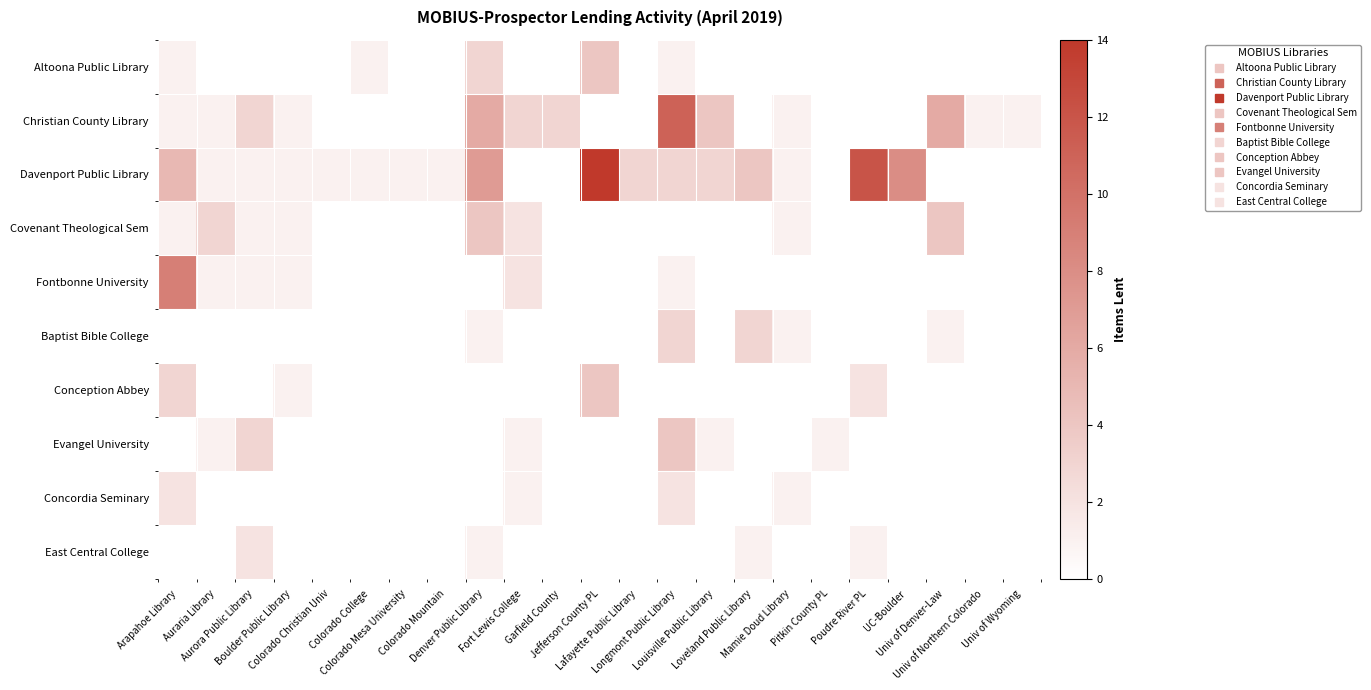

Reading left to right, list all the values displayed in this chart.

Altoona Public Library: Arapahoe Library=1	Auraria Library=0	Aurora Public Library=0	Boulder Public Library=0	Colorado Christian Univ=0	Colorado College=1	Colorado Mesa University=0	Colorado Mountain=0	Denver Public Library=3	Fort Lewis College=0	Garfield County=0	Jefferson County PL=4	Lafayette Public Library=0	Longmont Public Library=1	Louisville Public Library=0	Loveland Public Library=0	Mamie Doud Library=0	Pitkin County PL=0	Poudre River PL=0	UC-Boulder=0	Univ of Denver-Law=0	Univ of Northern Colorado=0	Univ of Wyoming=0
Christian County Library: Arapahoe Library=1	Auraria Library=1	Aurora Public Library=3	Boulder Public Library=1	Colorado Christian Univ=0	Colorado College=0	Colorado Mesa University=0	Colorado Mountain=0	Denver Public Library=6	Fort Lewis College=3	Garfield County=3	Jefferson County PL=0	Lafayette Public Library=0	Longmont Public Library=11	Louisville Public Library=4	Loveland Public Library=0	Mamie Doud Library=1	Pitkin County PL=0	Poudre River PL=0	UC-Boulder=0	Univ of Denver-Law=6	Univ of Northern Colorado=1	Univ of Wyoming=1
Davenport Public Library: Arapahoe Library=5	Auraria Library=1	Aurora Public Library=1	Boulder Public Library=1	Colorado Christian Univ=1	Colorado College=1	Colorado Mesa University=1	Colorado Mountain=1	Denver Public Library=7	Fort Lewis College=0	Garfield County=0	Jefferson County PL=14	Lafayette Public Library=3	Longmont Public Library=3	Louisville Public Library=3	Loveland Public Library=4	Mamie Doud Library=1	Pitkin County PL=0	Poudre River PL=12	UC-Boulder=8	Univ of Denver-Law=0	Univ of Northern Colorado=0	Univ of Wyoming=0
Covenant Theological Sem: Arapahoe Library=1	Auraria Library=3	Aurora Public Library=1	Boulder Public Library=1	Colorado Christian Univ=0	Colorado College=0	Colorado Mesa University=0	Colorado Mountain=0	Denver Public Library=4	Fort Lewis College=2	Garfield County=0	Jefferson County PL=0	Lafayette Public Library=0	Longmont Public Library=0	Louisville Public Library=0	Loveland Public Library=0	Mamie Doud Library=1	Pitkin County PL=0	Poudre River PL=0	UC-Boulder=0	Univ of Denver-Law=4	Univ of Northern Colorado=0	Univ of Wyoming=0
Fontbonne University: Arapahoe Library=9	Auraria Library=1	Aurora Public Library=1	Boulder Public Library=1	Colorado Christian Univ=0	Colorado College=0	Colorado Mesa University=0	Colorado Mountain=0	Denver Public Library=0	Fort Lewis College=2	Garfield County=0	Jefferson County PL=0	Lafayette Public Library=0	Longmont Public Library=1	Louisville Public Library=0	Loveland Public Library=0	Mamie Doud Library=0	Pitkin County PL=0	Poudre River PL=0	UC-Boulder=0	Univ of Denver-Law=0	Univ of Northern Colorado=0	Univ of Wyoming=0
Baptist Bible College: Arapahoe Library=0	Auraria Library=0	Aurora Public Library=0	Boulder Public Library=0	Colorado Christian Univ=0	Colorado College=0	Colorado Mesa University=0	Colorado Mountain=0	Denver Public Library=1	Fort Lewis College=0	Garfield County=0	Jefferson County PL=0	Lafayette Public Library=0	Longmont Public Library=3	Louisville Public Library=0	Loveland Public Library=3	Mamie Doud Library=1	Pitkin County PL=0	Poudre River PL=0	UC-Boulder=0	Univ of Denver-Law=1	Univ of Northern Colorado=0	Univ of Wyoming=0
Conception Abbey: Arapahoe Library=3	Auraria Library=0	Aurora Public Library=0	Boulder Public Library=1	Colorado Christian Univ=0	Colorado College=0	Colorado Mesa University=0	Colorado Mountain=0	Denver Public Library=0	Fort Lewis College=0	Garfield County=0	Jefferson County PL=4	Lafayette Public Library=0	Longmont Public Library=0	Louisville Public Library=0	Loveland Public Library=0	Mamie Doud Library=0	Pitkin County PL=0	Poudre River PL=2	UC-Boulder=0	Univ of Denver-Law=0	Univ of Northern Colorado=0	Univ of Wyoming=0
Evangel University: Arapahoe Library=0	Auraria Library=1	Aurora Public Library=3	Boulder Public Library=0	Colorado Christian Univ=0	Colorado College=0	Colorado Mesa University=0	Colorado Mountain=0	Denver Public Library=0	Fort Lewis College=1	Garfield County=0	Jefferson County PL=0	Lafayette Public Library=0	Longmont Public Library=4	Louisville Public Library=1	Loveland Public Library=0	Mamie Doud Library=0	Pitkin County PL=1	Poudre River PL=0	UC-Boulder=0	Univ of Denver-Law=0	Univ of Northern Colorado=0	Univ of Wyoming=0
Concordia Seminary: Arapahoe Library=2	Auraria Library=0	Aurora Public Library=0	Boulder Public Library=0	Colorado Christian Univ=0	Colorado College=0	Colorado Mesa University=0	Colorado Mountain=0	Denver Public Library=0	Fort Lewis College=1	Garfield County=0	Jefferson County PL=0	Lafayette Public Library=0	Longmont Public Library=2	Louisville Public Library=0	Loveland Public Library=0	Mamie Doud Library=1	Pitkin County PL=0	Poudre River PL=0	UC-Boulder=0	Univ of Denver-Law=0	Univ of Northern Colorado=0	Univ of Wyoming=0
East Central College: Arapahoe Library=0	Auraria Library=0	Aurora Public Library=2	Boulder Public Library=0	Colorado Christian Univ=0	Colorado College=0	Colorado Mesa University=0	Colorado Mountain=0	Denver Public Library=1	Fort Lewis College=0	Garfield County=0	Jefferson County PL=0	Lafayette Public Library=0	Longmont Public Library=0	Louisville Public Library=0	Loveland Public Library=1	Mamie Doud Library=0	Pitkin County PL=0	Poudre River PL=1	UC-Boulder=0	Univ of Denver-Law=0	Univ of Northern Colorado=0	Univ of Wyoming=0